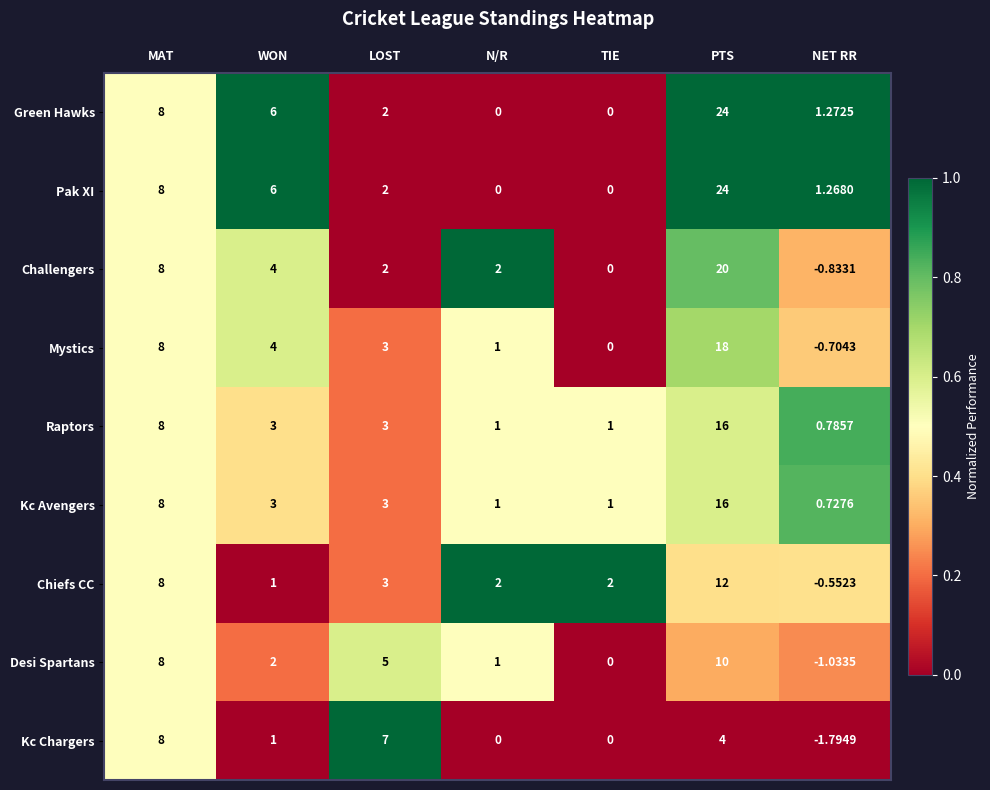

List the labels in order of Mystics value, largest first.

PTS, MAT, WON, LOST, N/R, TIE, NET RR